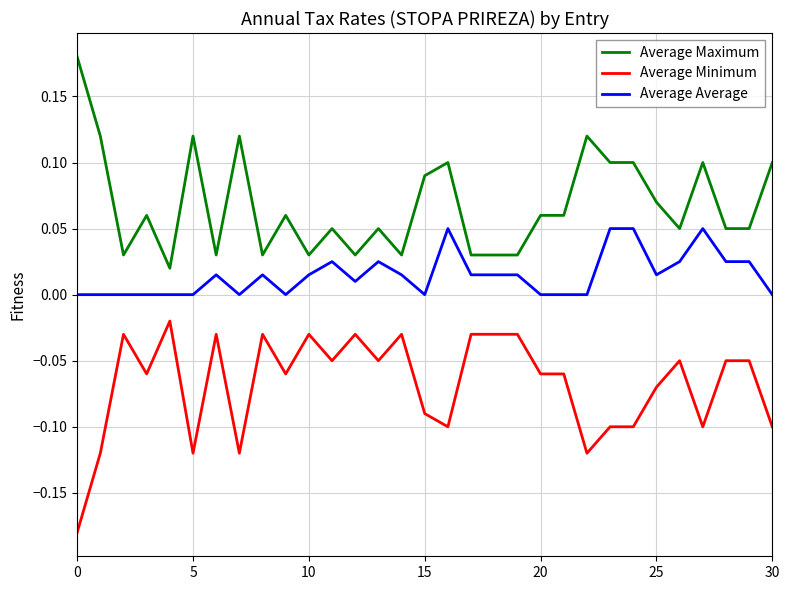

Which series has the largest total across all categories?

Average Maximum